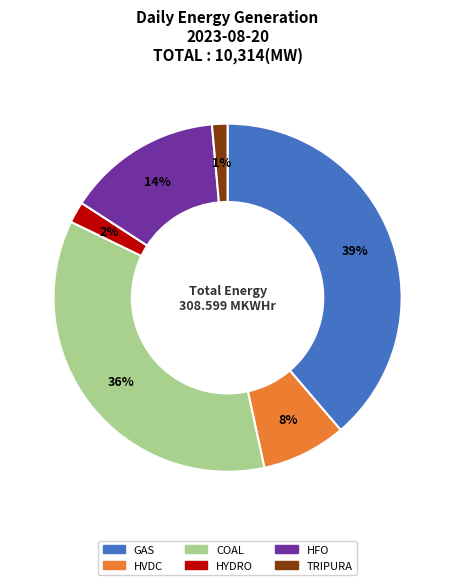

Does any single category account for the majority?

No